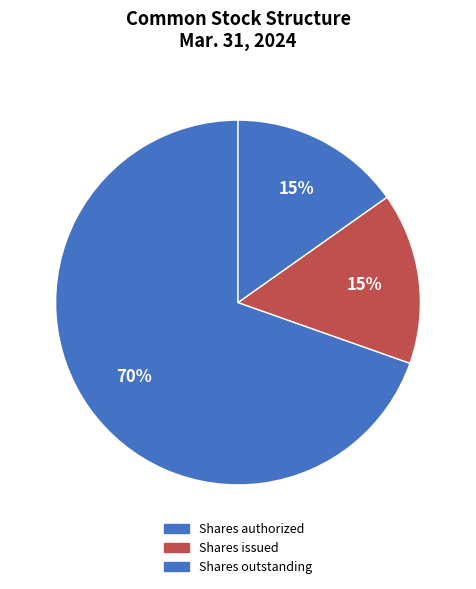

How many segments does this pie chart have?

3